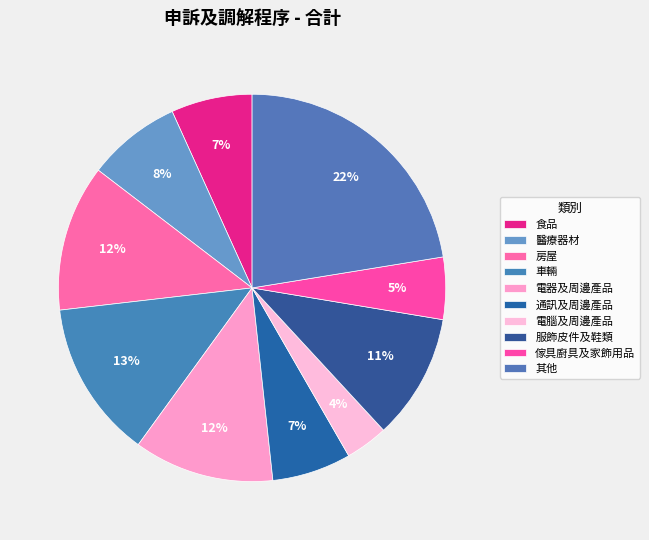

Count the number of slices in the pie.

10